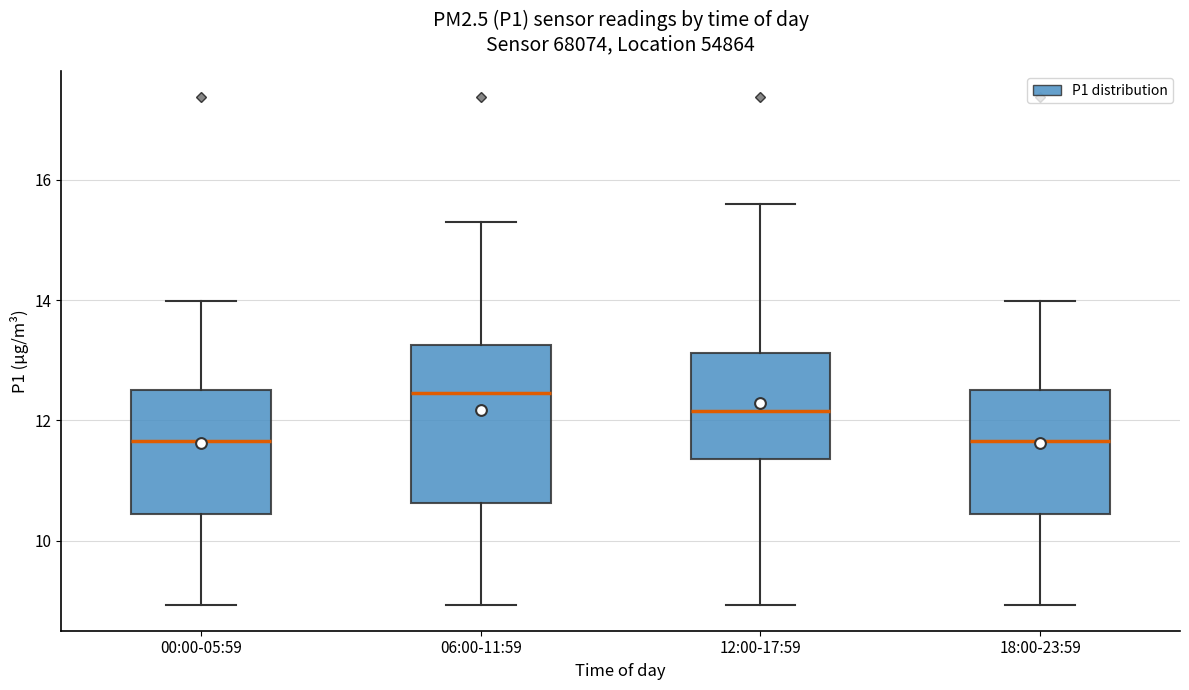

Which box has the highest median line?

06:00-11:59